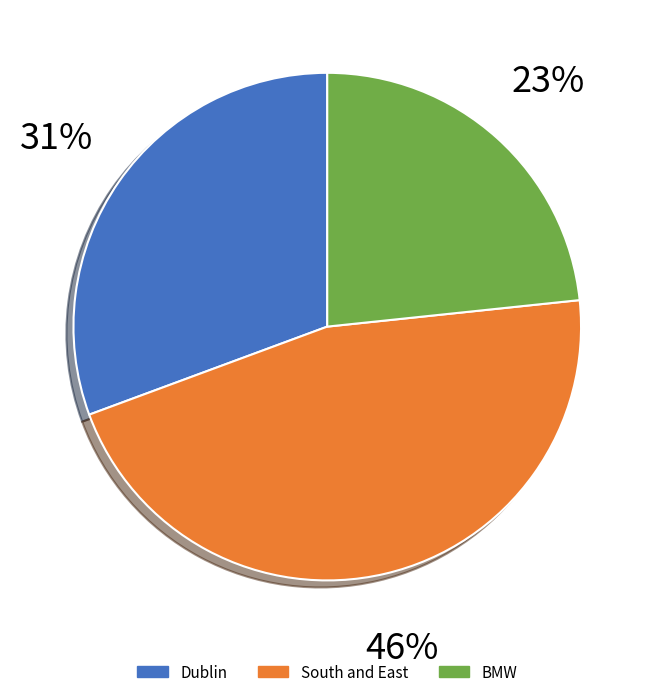

Between BMW and Dublin, which is larger?

Dublin